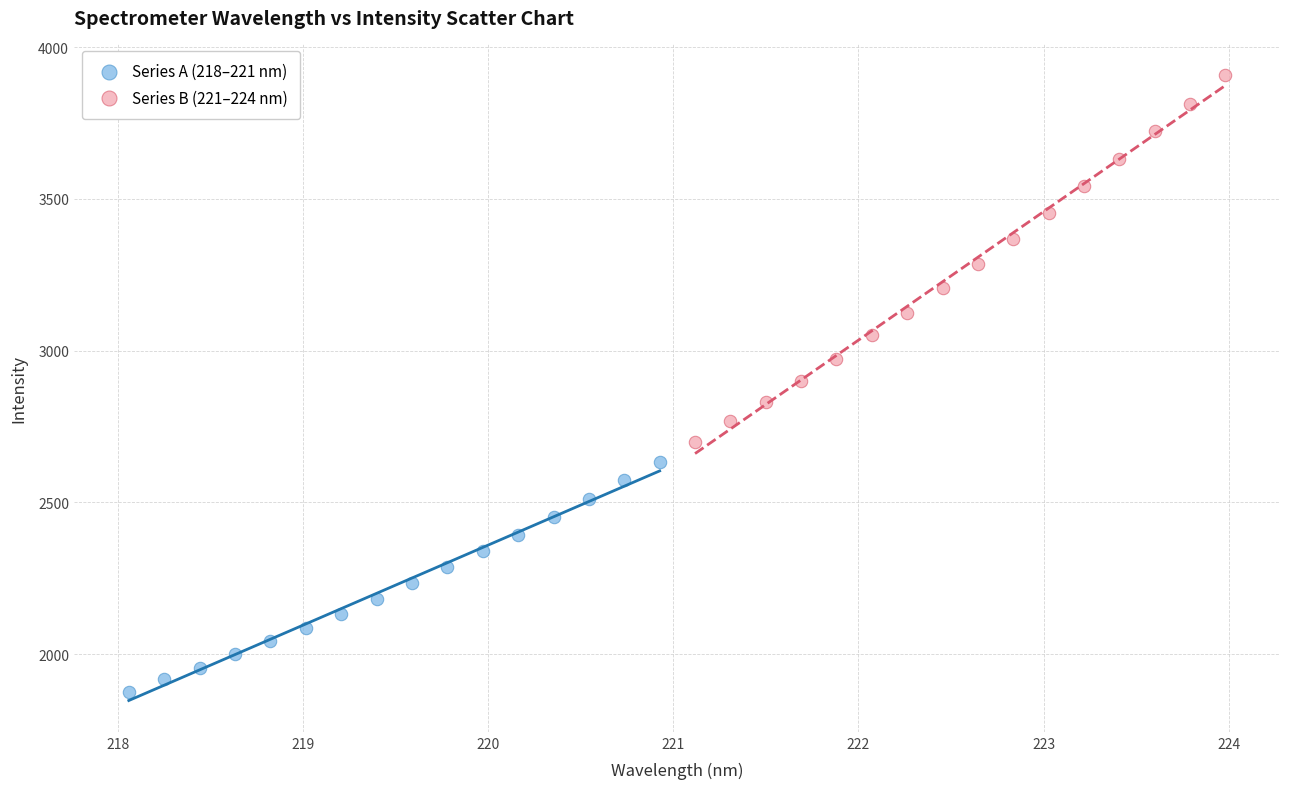

What are all the series names shown in the legend?

Series A (218–221 nm), Series B (221–224 nm)